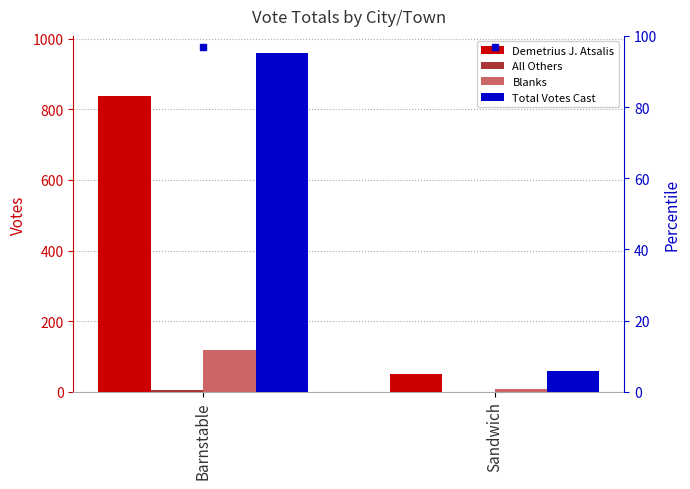

Which has a higher value, Sandwich or Barnstable?

Barnstable